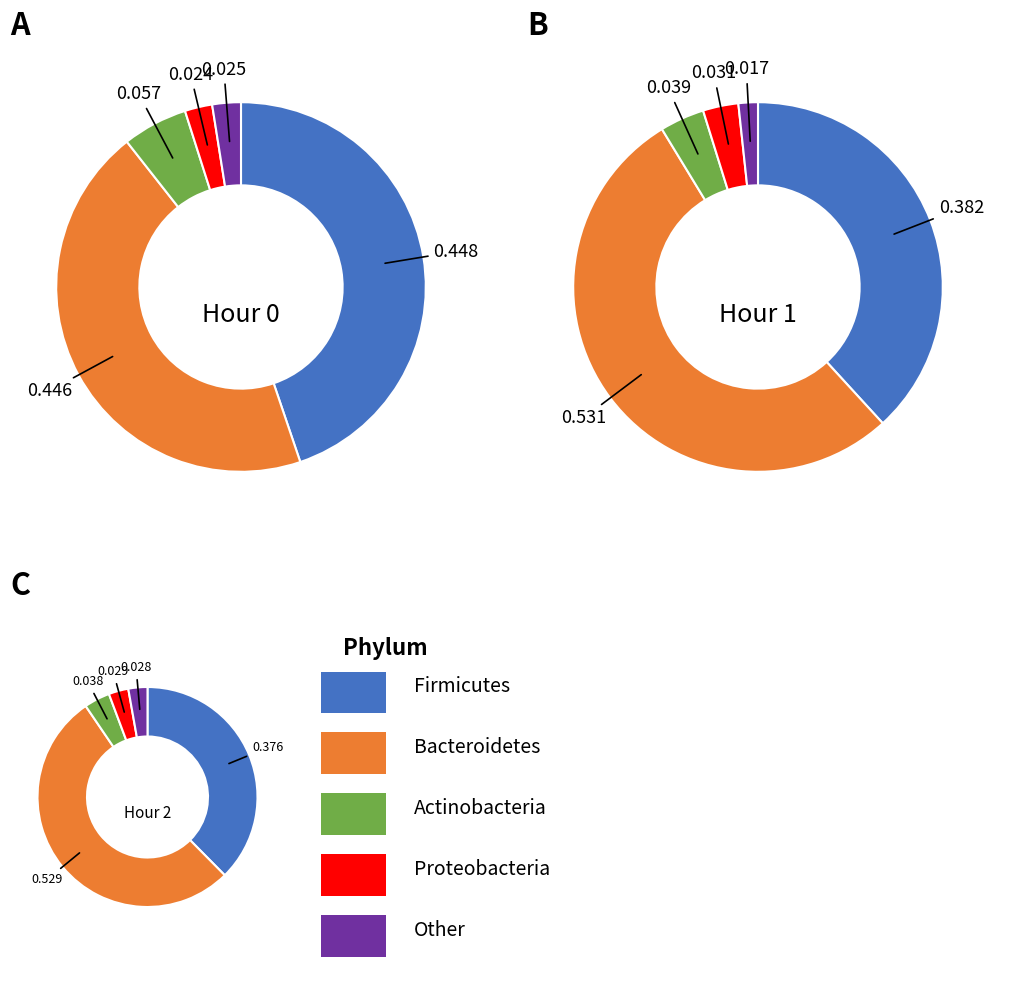

To the nearest percent, what percentage of the pie is Hour 1?

35%